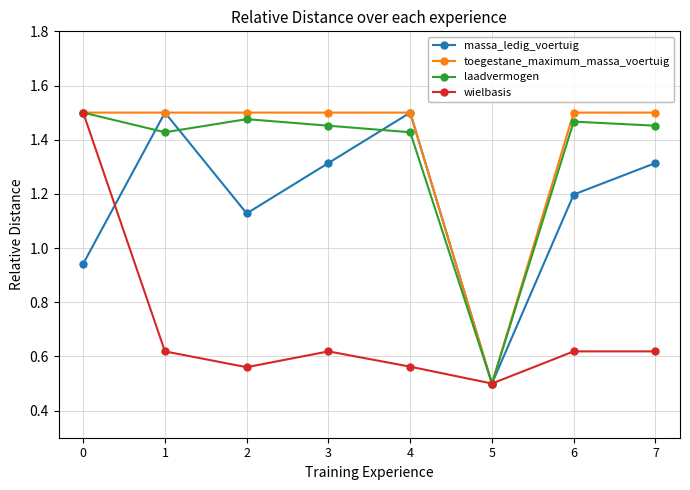

Where does the massa_ledig_voertuig series first go above 1?

1